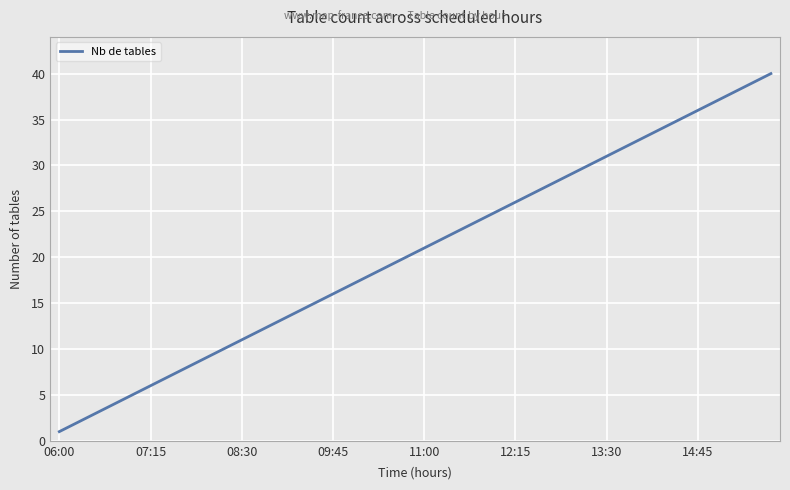

What is the maximum value shown in the chart?

40